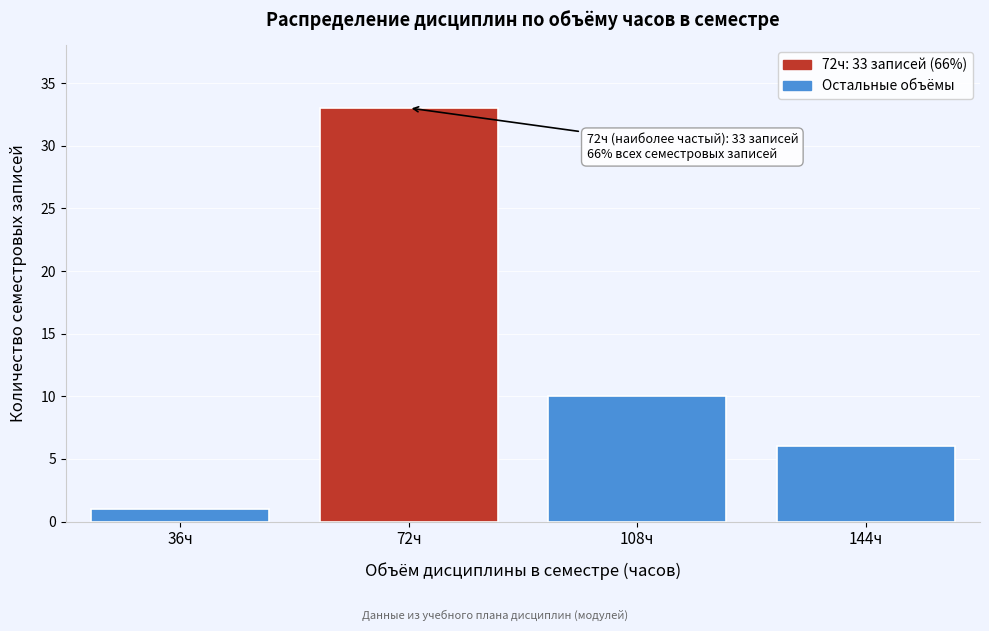

Reading right to left, what are all the values shown in this chart?

144ч=6	108ч=10	72ч=33	36ч=1